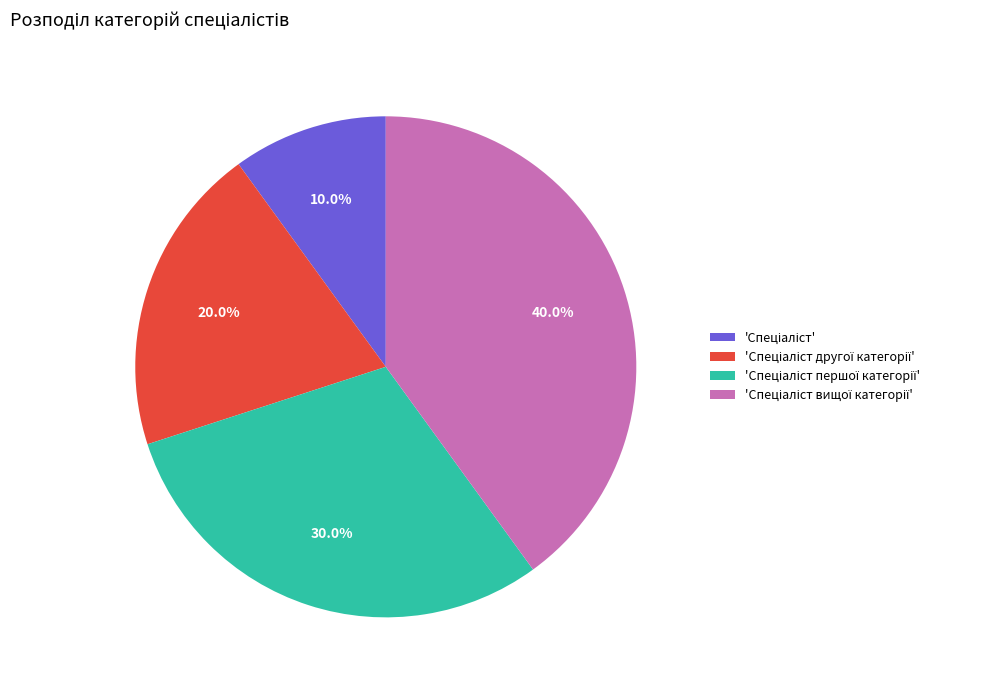

Does any single category account for the majority?

No